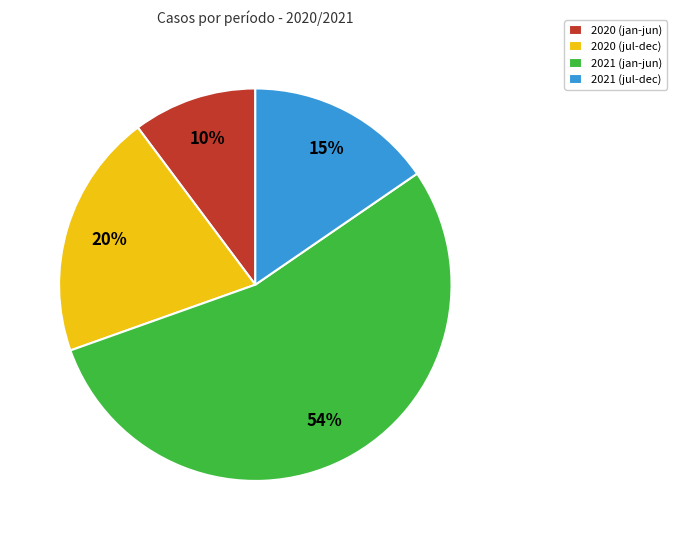

To the nearest percent, what is the difference between the largest and smallest slice percentages?

44%